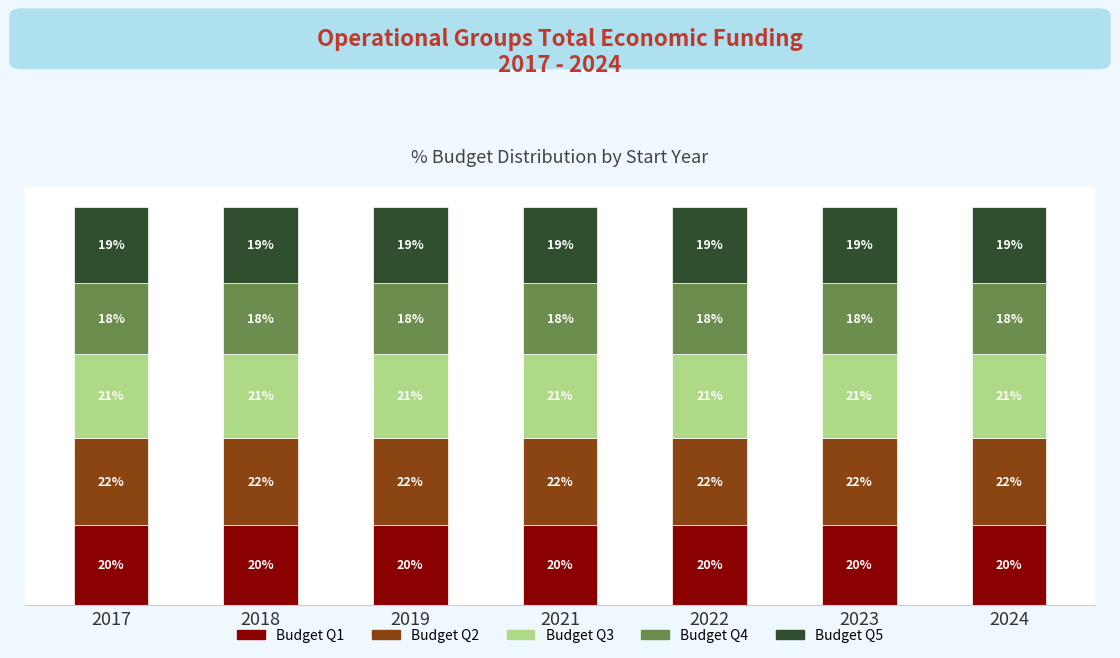

What are all the series names shown in the legend?

Budget Q1, Budget Q2, Budget Q3, Budget Q4, Budget Q5